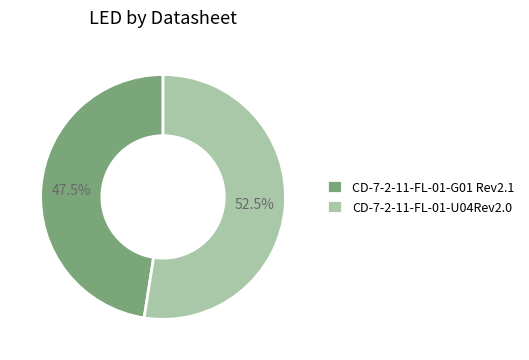

Which has a higher value, CD-7-2-11-FL-01-G01 Rev2.1 or CD-7-2-11-FL-01-U04Rev2.0?

CD-7-2-11-FL-01-U04Rev2.0